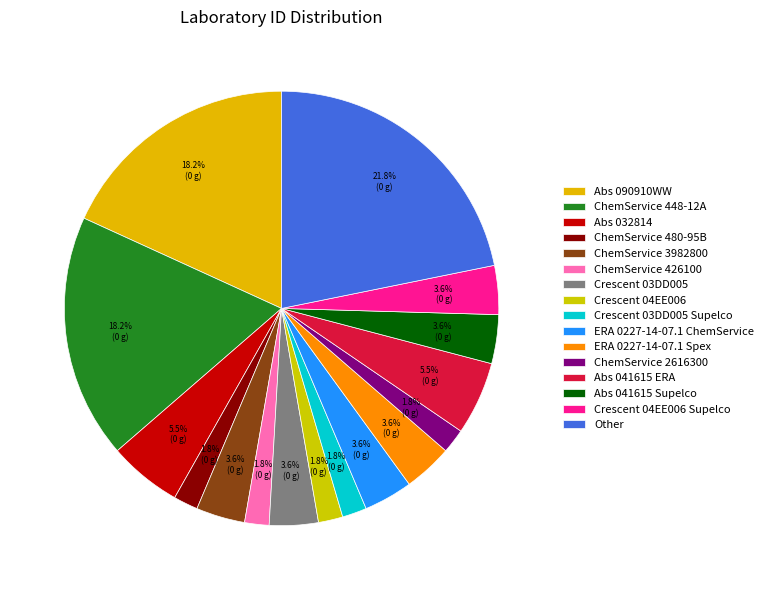

Combined, do Abs 032814 and ERA 0227-14-07.1 Spex account for over 50%?

No